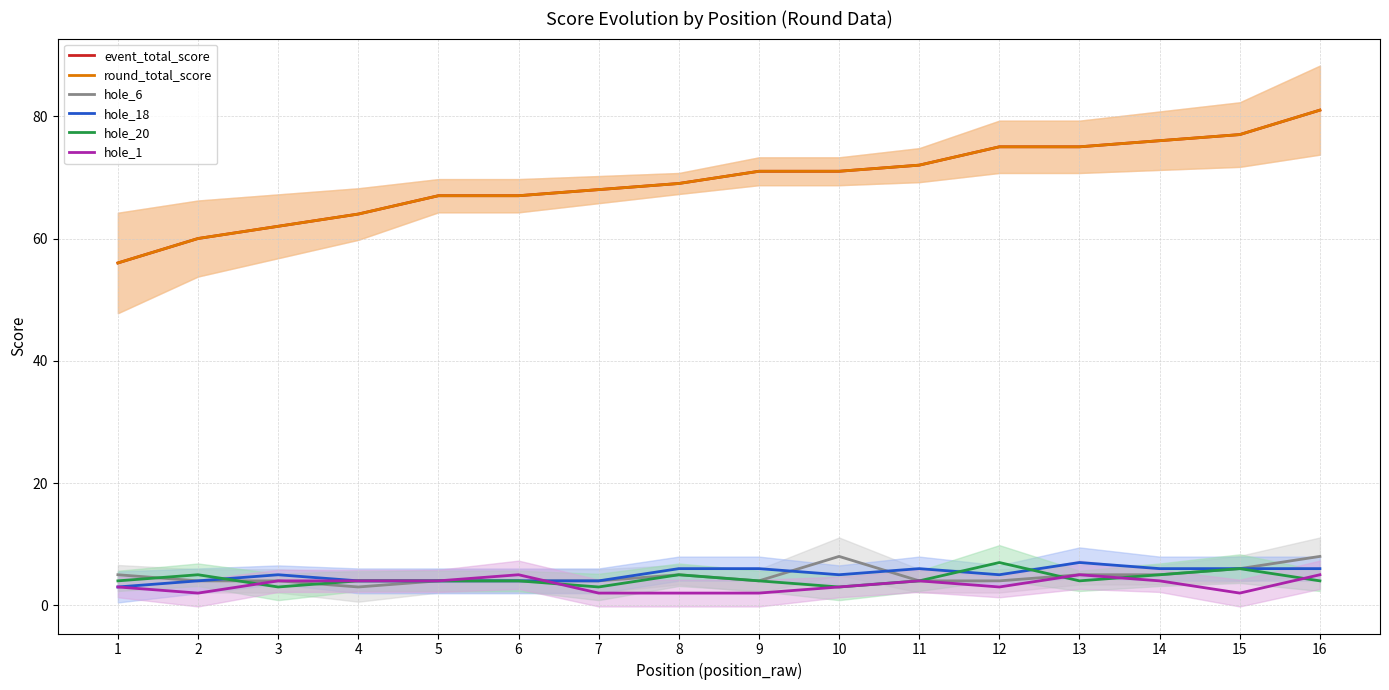

Which series has the largest total across all categories?

event_total_score